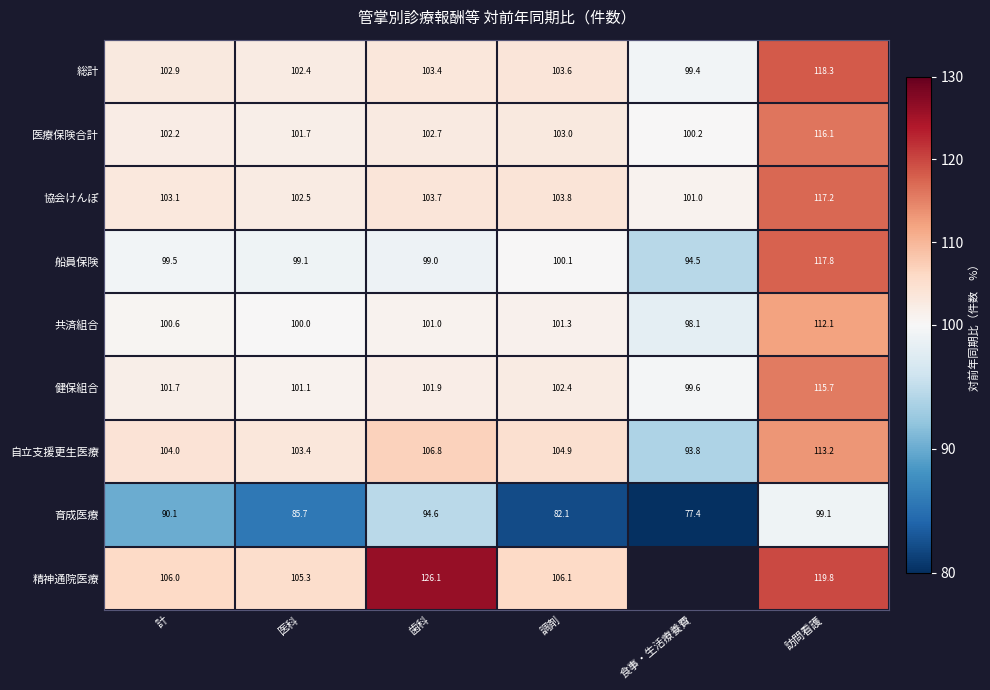

Read the 船員保険 value at 訪問看護.

117.8